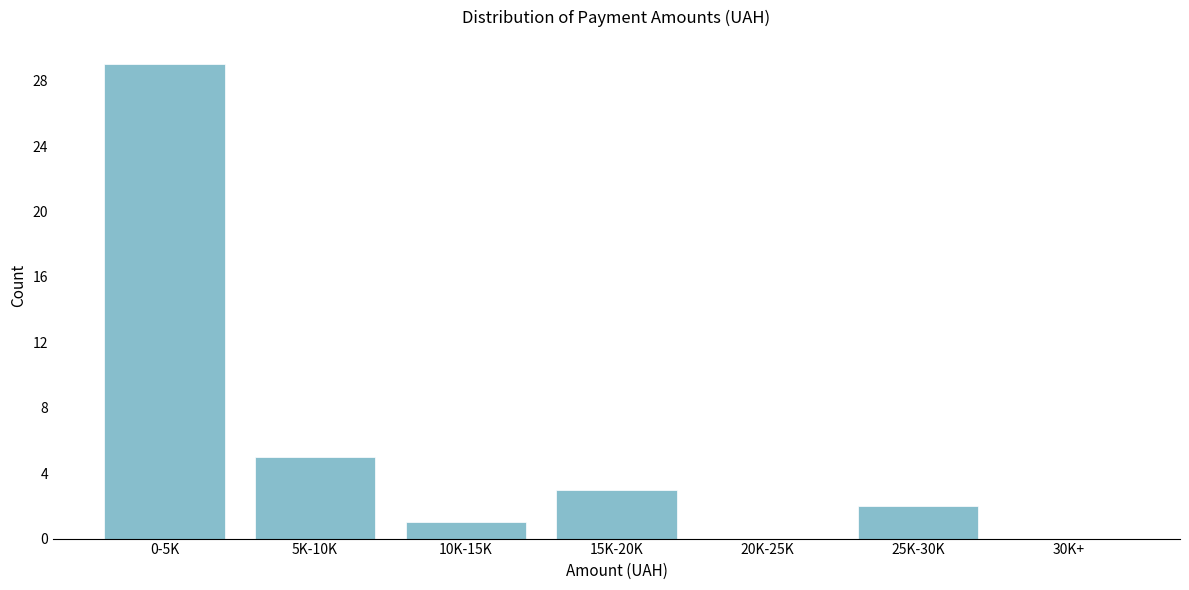

Reading right to left, what are all the values shown in this chart?

30K+=0	25K-30K=2	20K-25K=0	15K-20K=3	10K-15K=1	5K-10K=5	0-5K=29